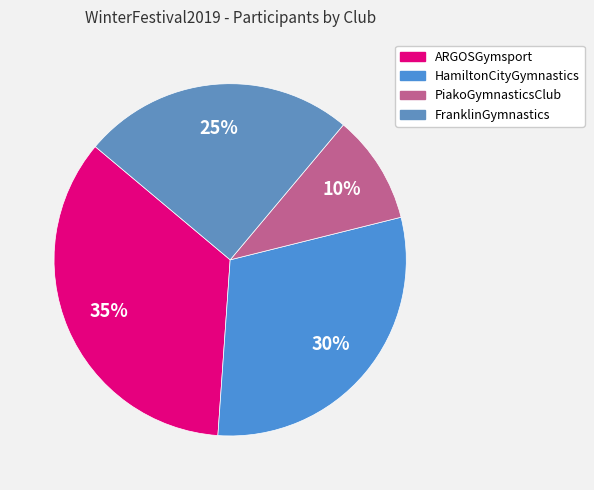

To the nearest percent, what percentage of the pie is PiakoGymnasticsClub?

10%